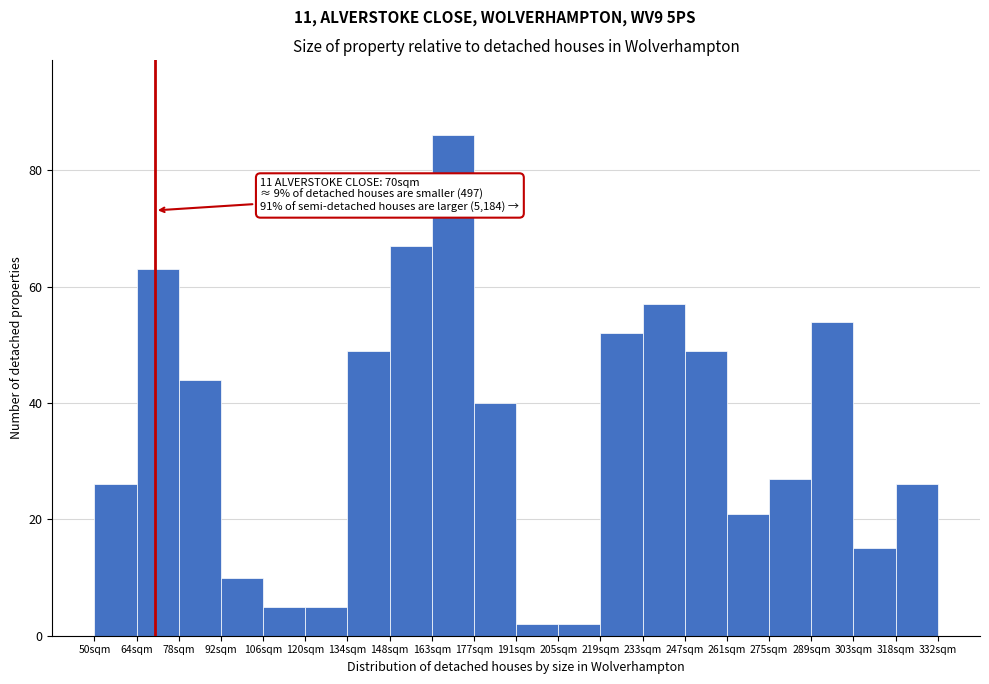

Over which range of the x-axis is the bar tallest?

162 to 176